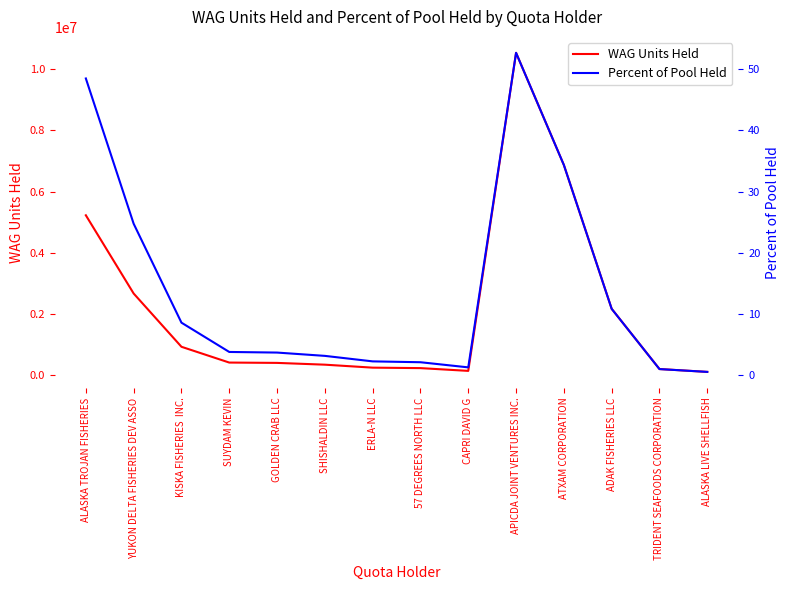

Does the chart have visible grid lines?

No